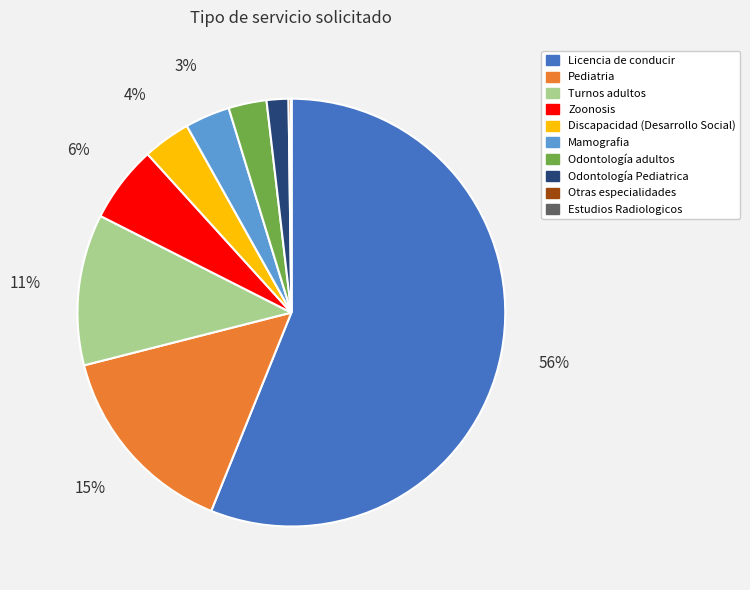

Is the sum of Licencia de conducir and Mamografia greater than half?

Yes